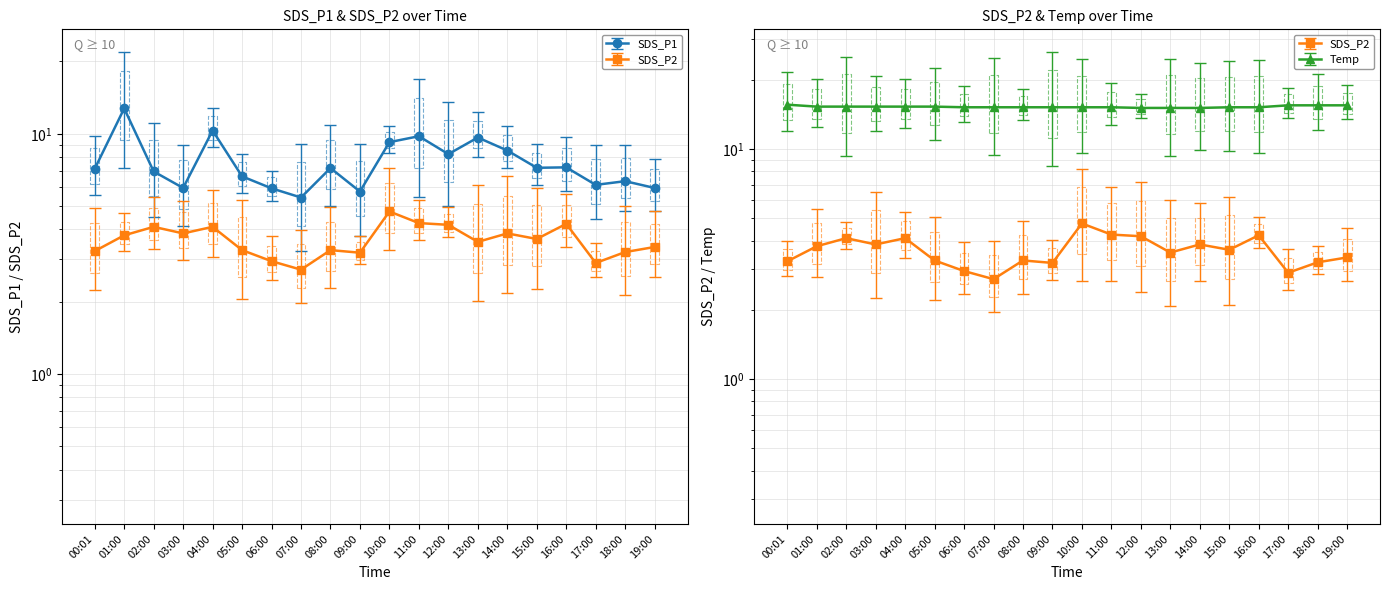

The value of SDS_P1 at 07:00 is 8.4. True or false?

False